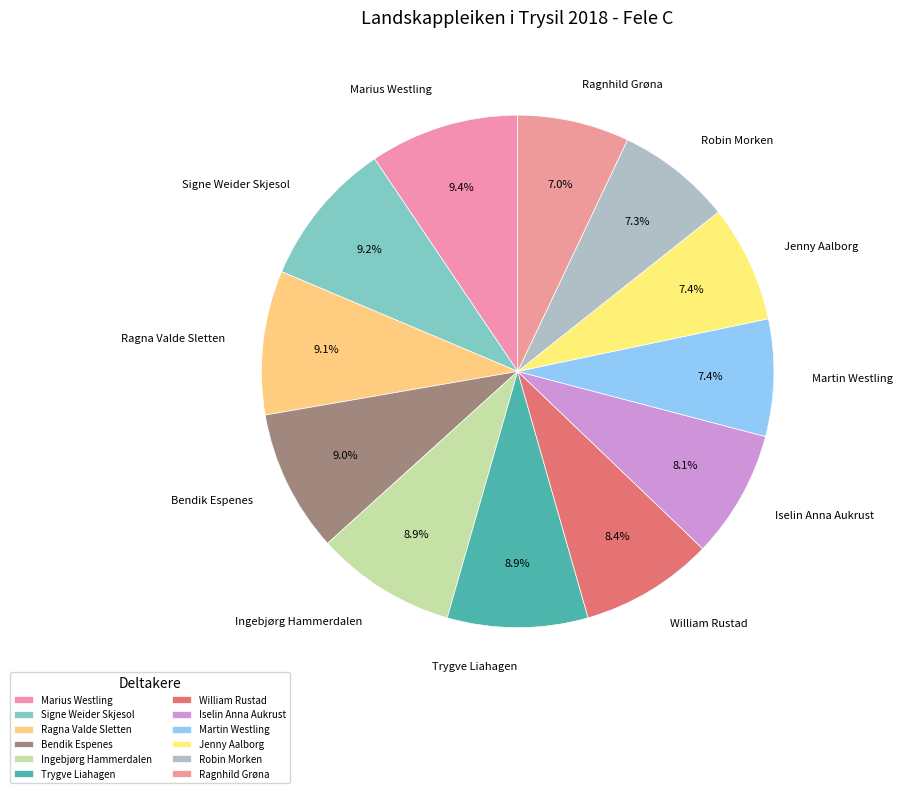

True or false: Bendik Espenes accounts for 1% of the total.

False